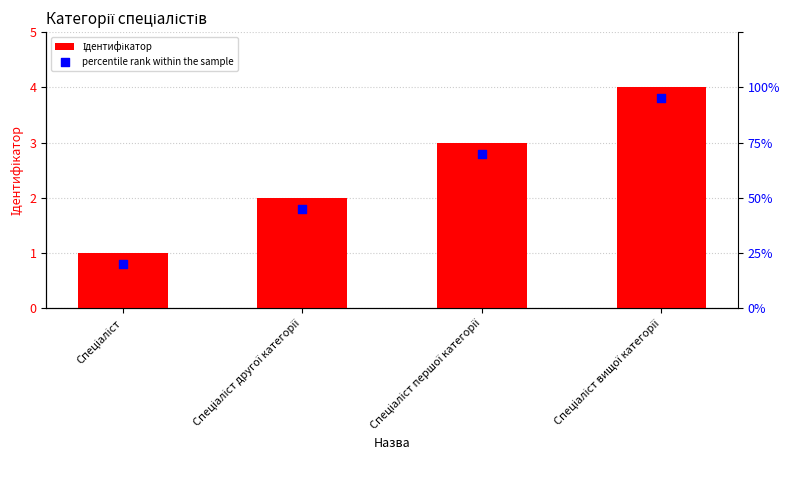

At how many categories does at least one series exceed 0?

4